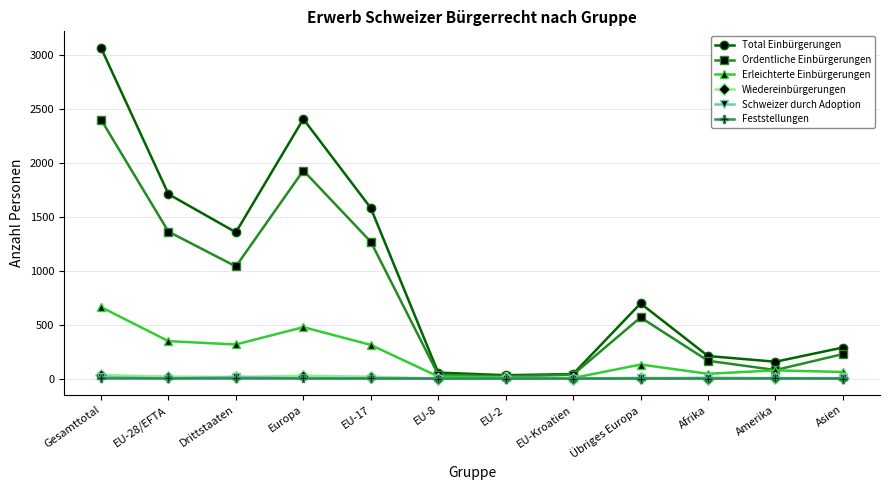

What is the difference between the highest and lowest values at EU-17?

1582